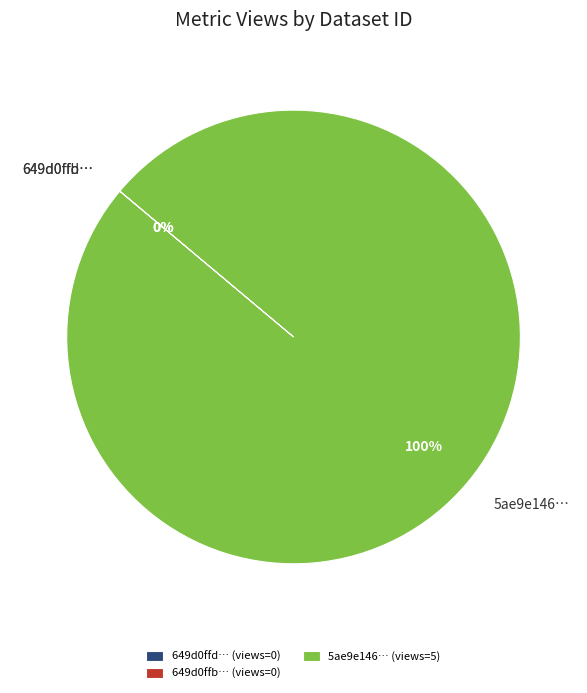

Rank the categories by value from highest to lowest.

5ae9e146c8d8c9146c44cce8, 649d0ffd078190ea9a217707, 649d0ffb078190ea92217718